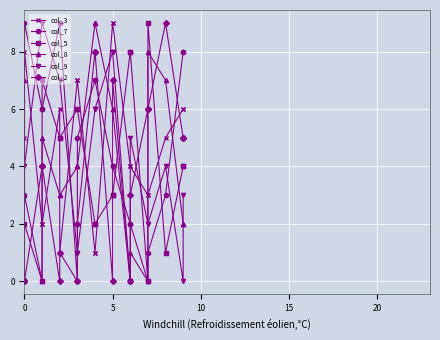

Reading left to right, extract all data points from this chart.

col_3: 5	8	2	2	6	1	7	7	1	1	9	9	4	4	3	3	5	6	6
col_7: 3	9	6	6	9	9	0	5	7	7	4	4	2	2	0	1	3	8	8
col_5: 0	2	0	7	5	5	6	6	2	2	3	3	8	8	0	9	1	4	4
col_8: 7	3	0	5	3	3	4	4	9	9	6	6	0	1	0	8	7	2	2
col_9: 0	4	9	9	7	7	1	1	6	6	8	8	0	5	2	2	4	0	3
col_2: 0	0	4	4	0	1	0	2	8	8	0	7	0	3	6	6	9	5	5